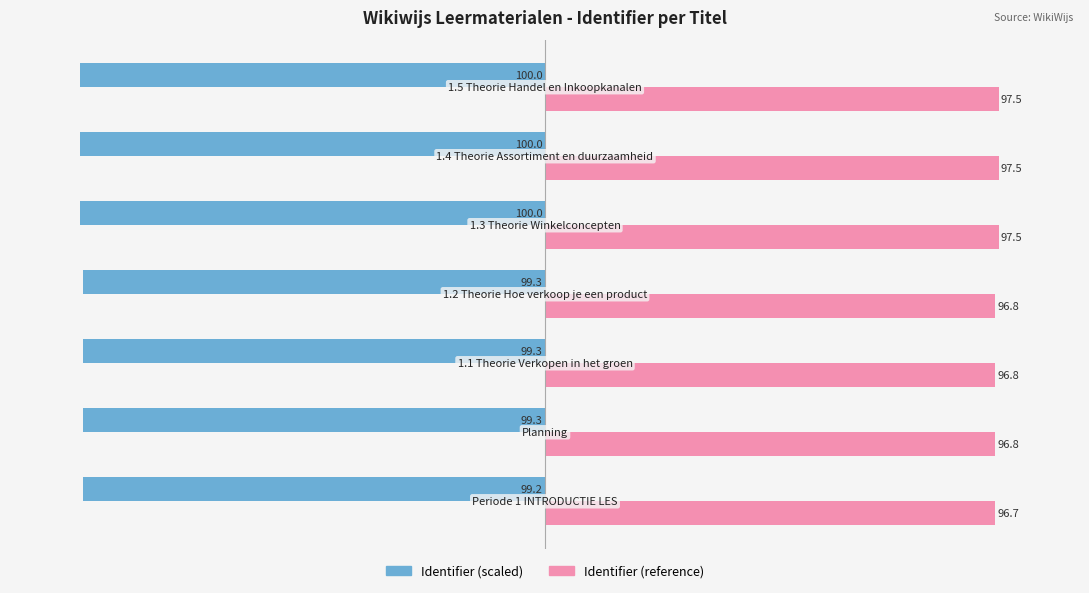

How many Identifier (reference) values are between 96 and 97?

4